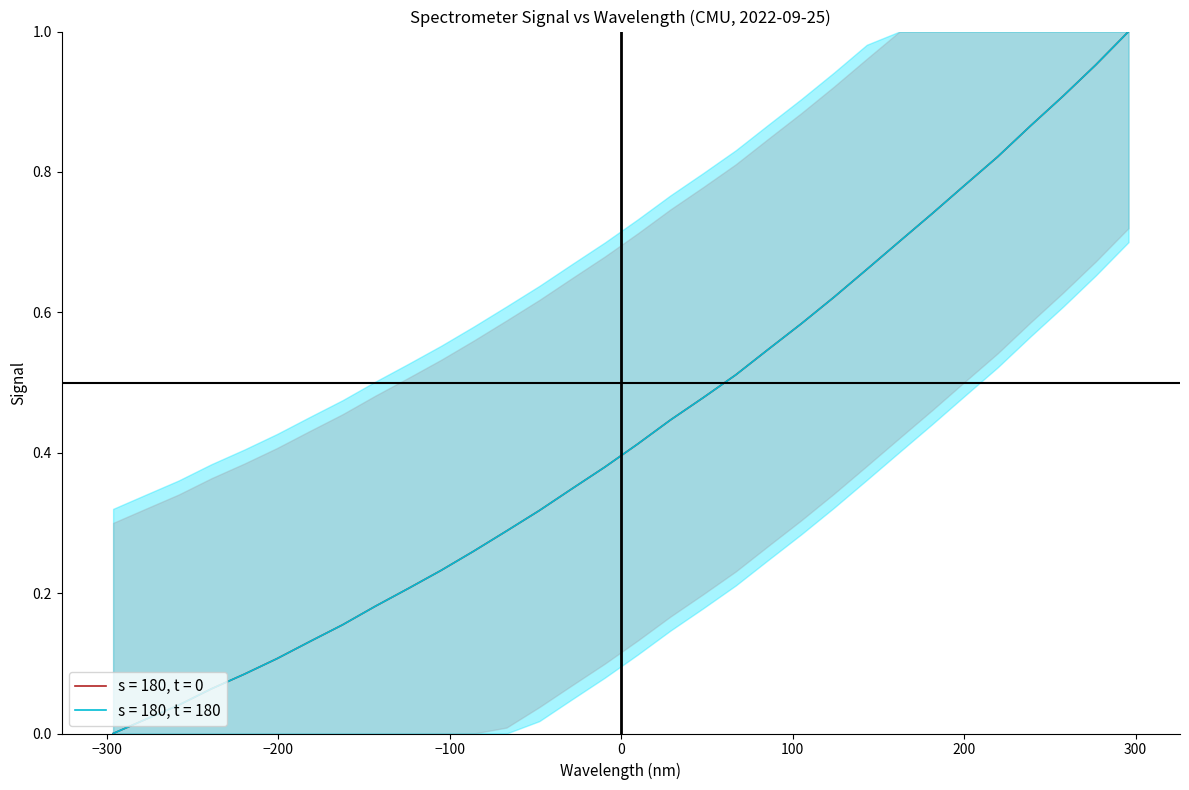

Is the value of s = 180, t = 180 at 222.4538 greater than the value of s = 180, t = 0 at 219.9712?

Yes